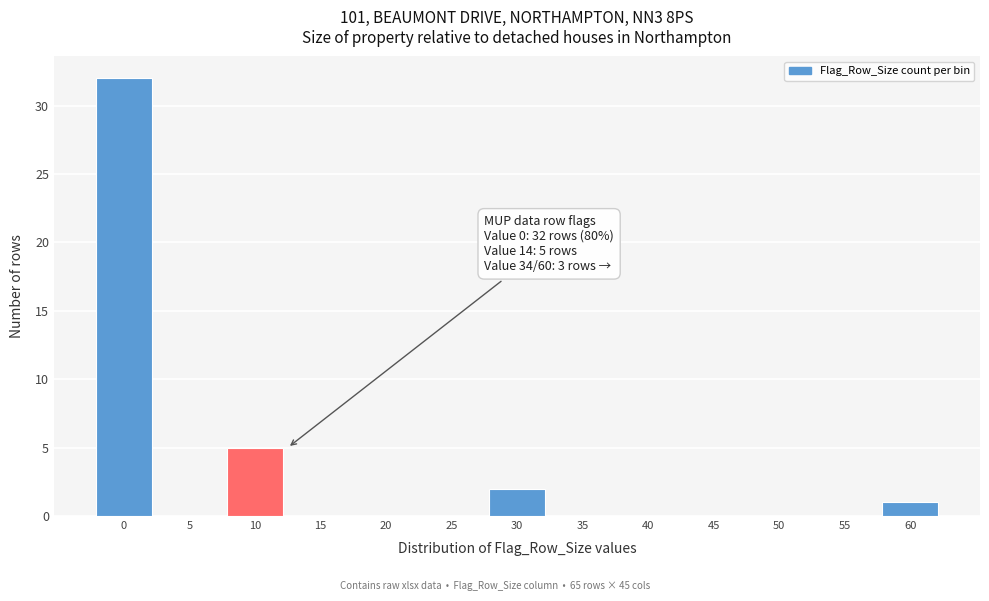

Reading left to right, transcribe all the data shown in this chart.

0=32	5=0	10=5	15=0	20=0	25=0	30=2	35=0	40=0	45=0	50=0	55=0	60=1